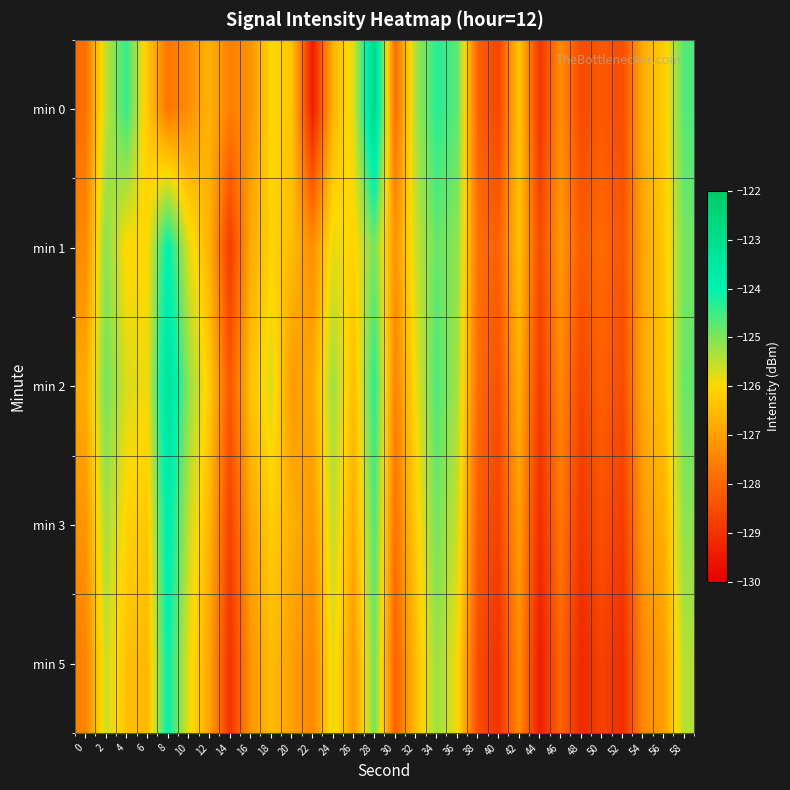

Count the number of data series in this chart.

5